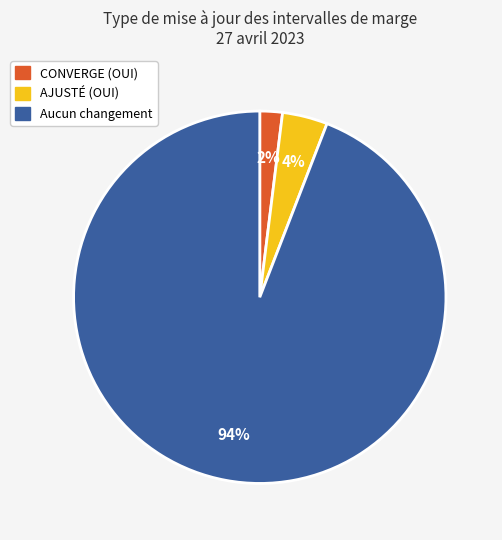

Which category accounts for the majority?

Aucun changement